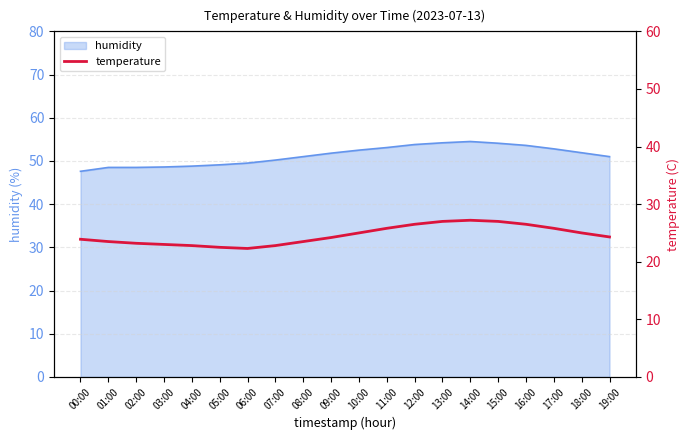

How many values are below 24?

9